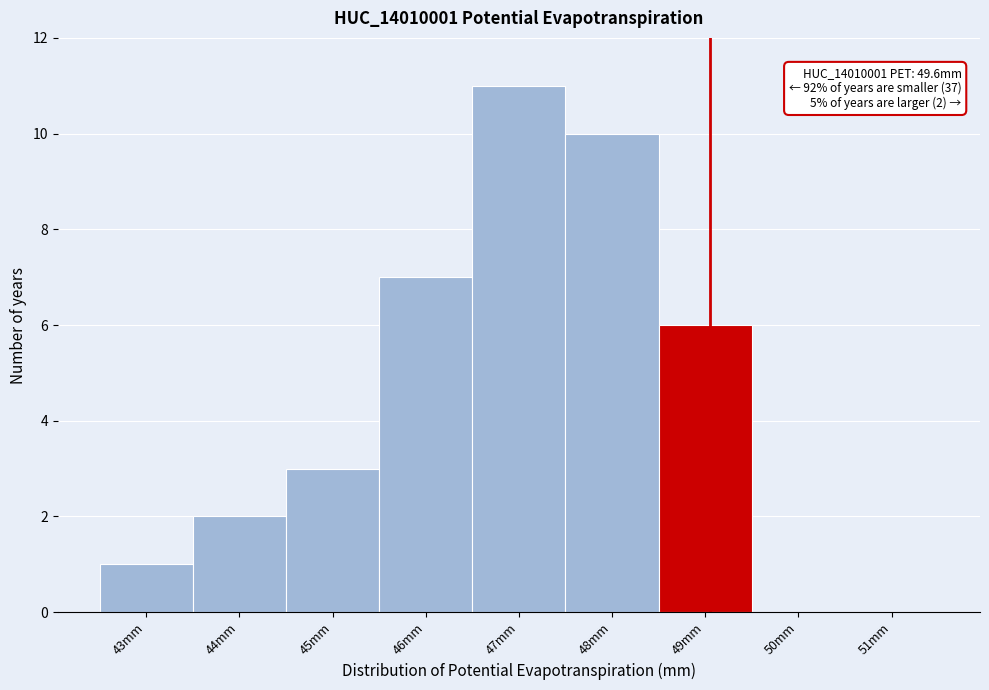

Reading left to right, extract all data points from this chart.

43mm=1	44mm=2	45mm=3	46mm=7	47mm=11	48mm=10	49mm=6	50mm=0	51mm=0